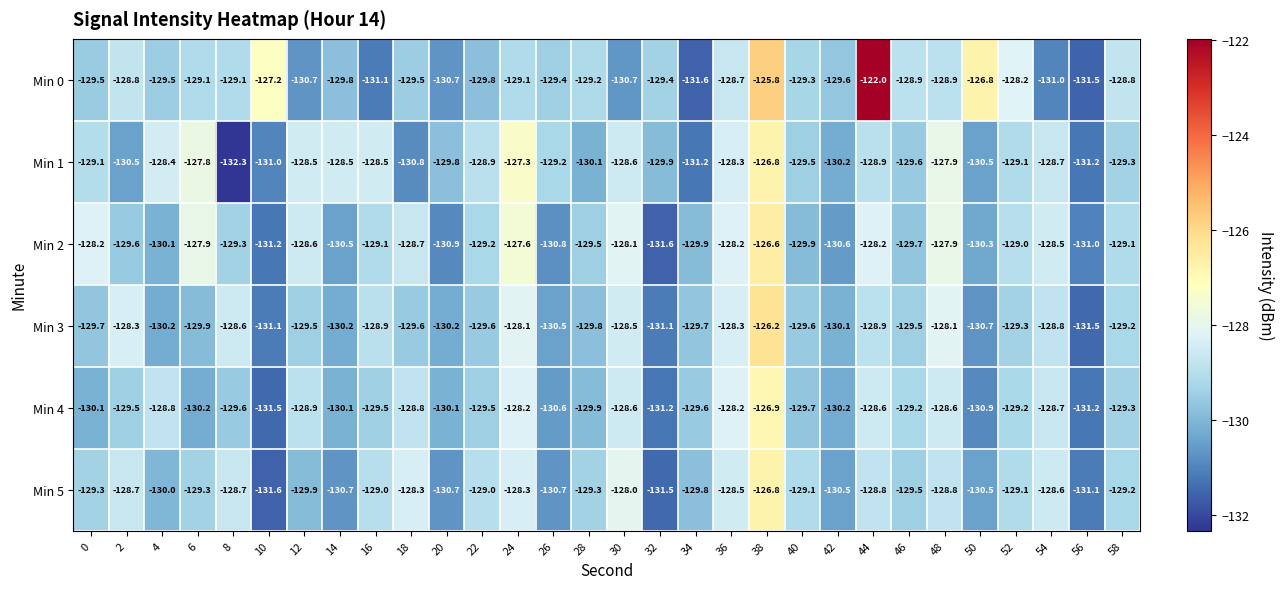

At which category is the sum across all series the highest?

38